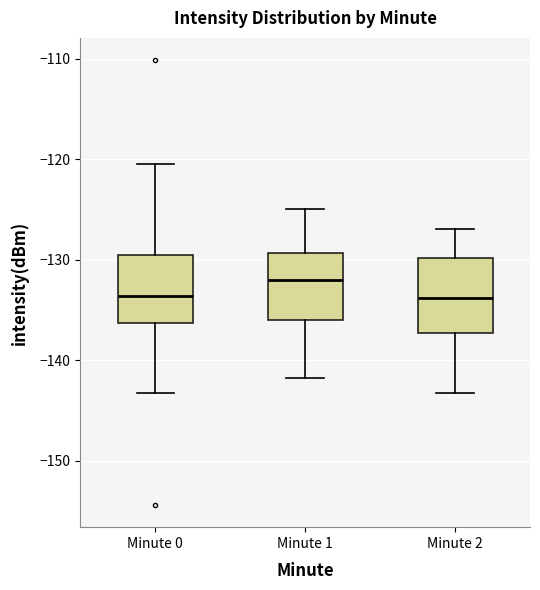

Where does the lower whisker of the box for Minute 0 end on the y-axis? The values are not printed on the chart, so give them approximately, as read against the axis.

-143